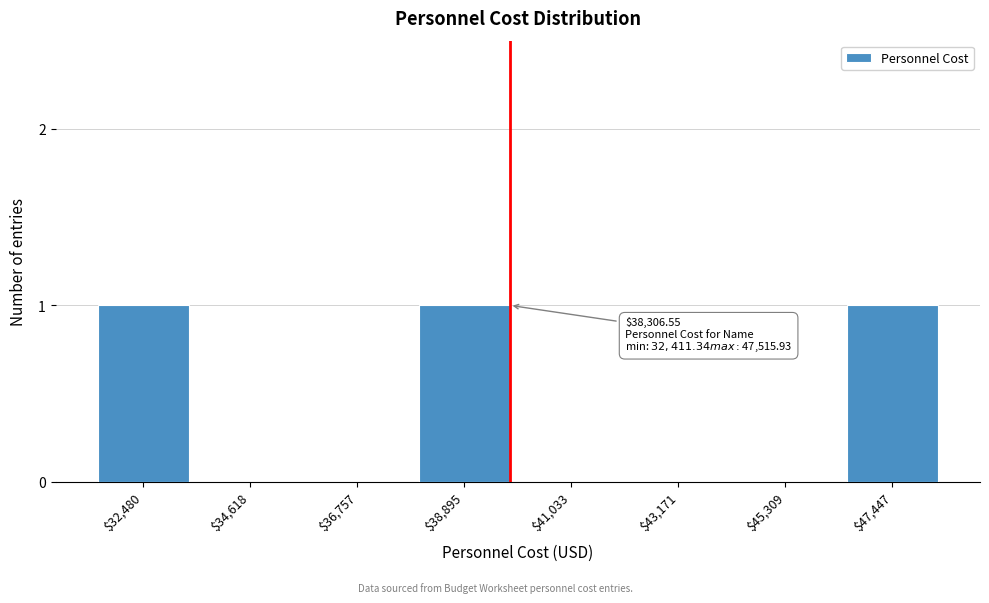

True or false: the data shows 1 at $32,480.

True